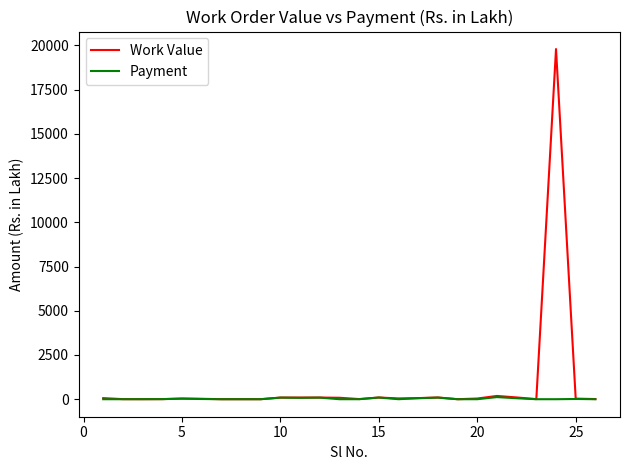

Rank the series by their maximum value, from highest to lowest.

Work Value, Payment